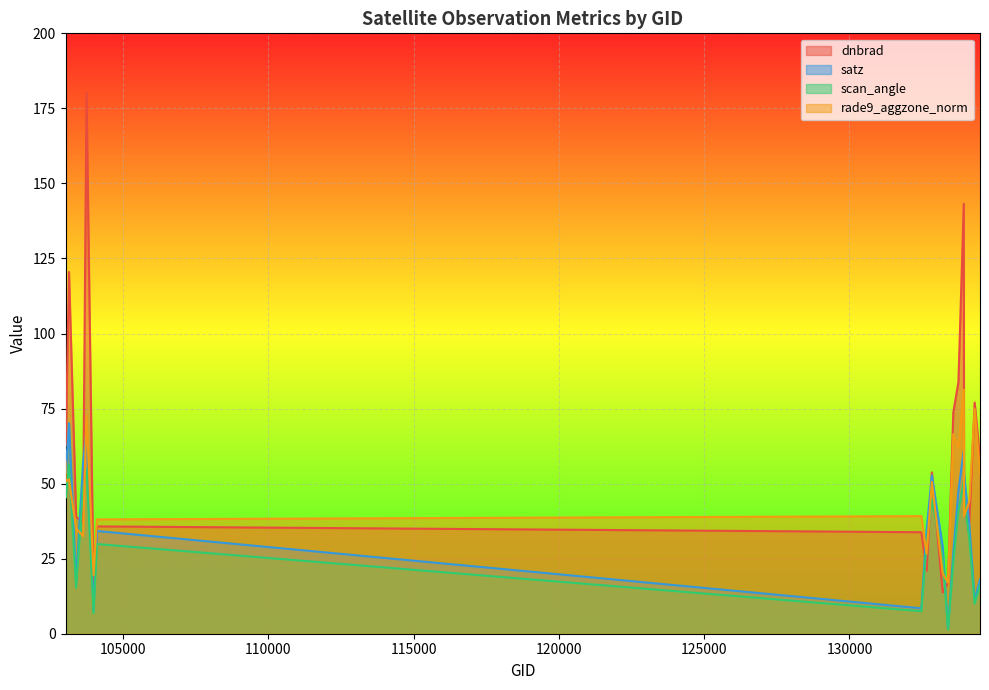

At which label is rade9_aggzone_norm closest to 49?

132835